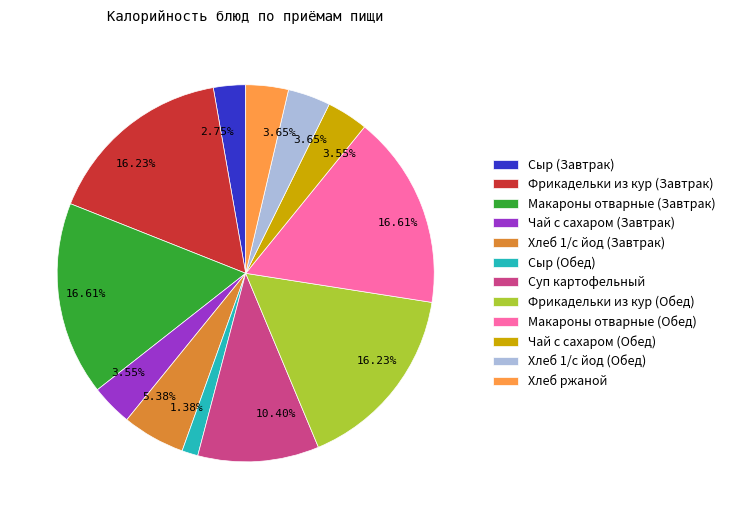

What is the ratio of the value at Фрикадельки из кур (Обед) to the value at Сыр (Завтрак)?

5.9